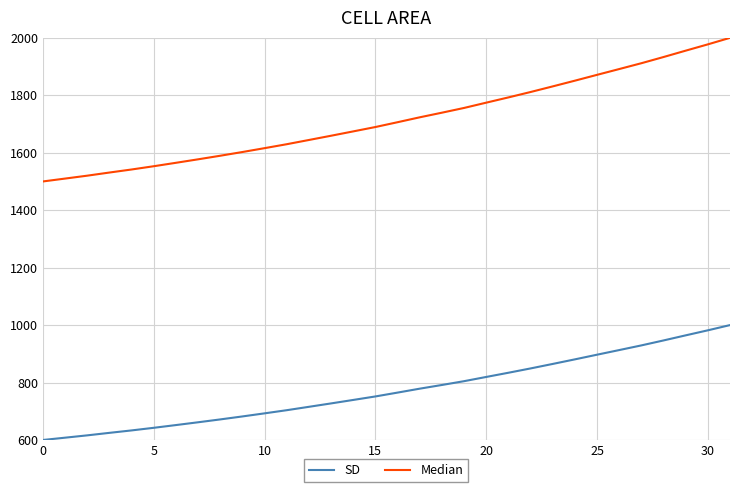

What is the minimum value shown in the chart?

600.0